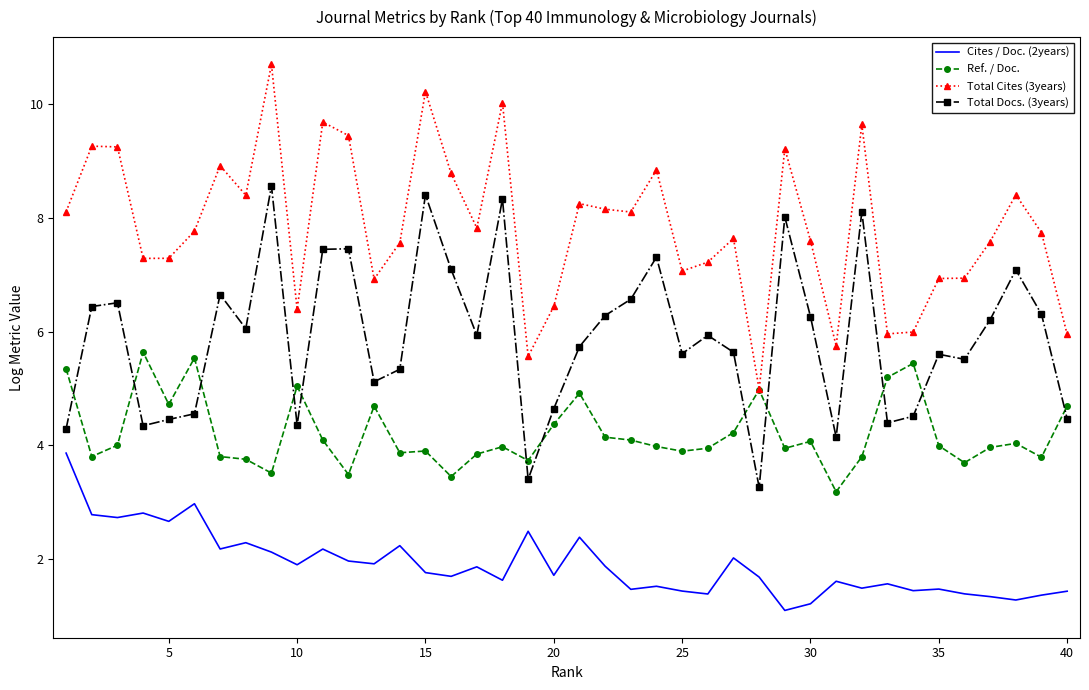

True or false: Cites / Doc. (2years) and Total Docs. (3years) cross at least once.

False